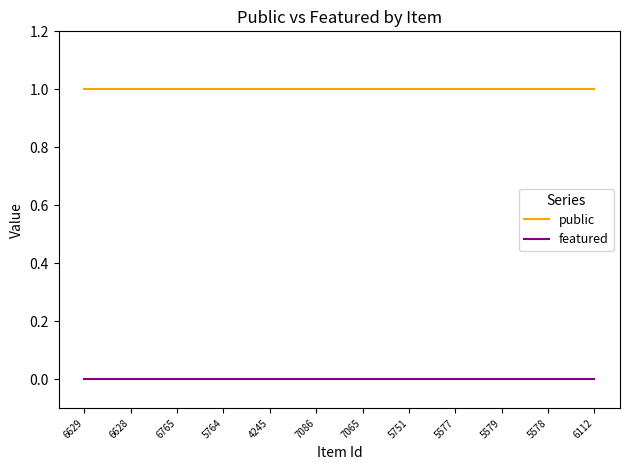

Which series has the largest total across all categories?

public